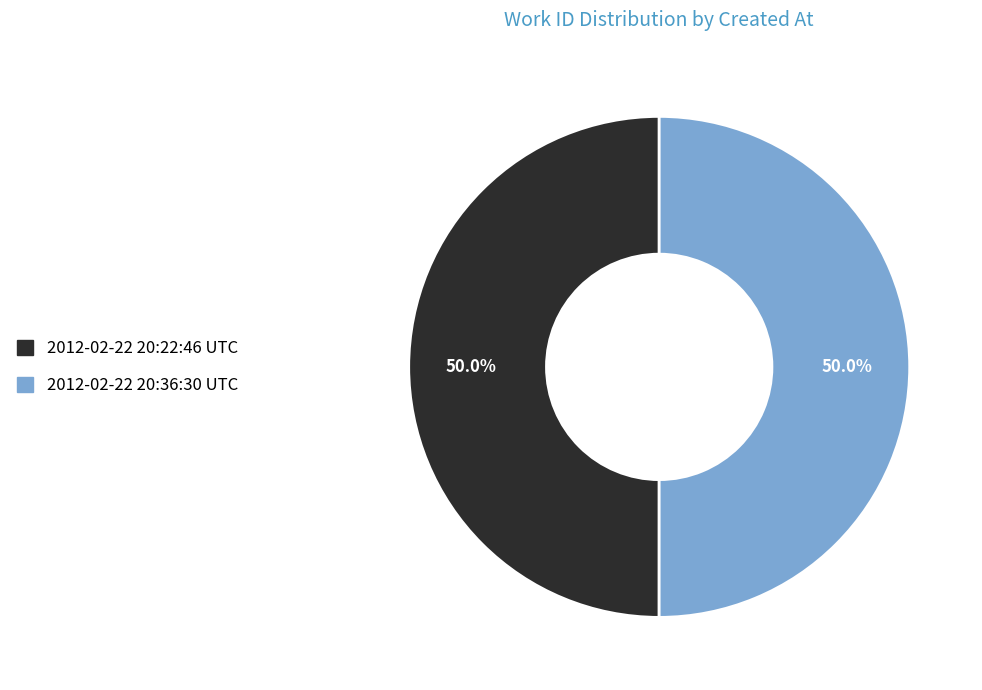

To the nearest percent, what is the combined percentage of 2012-02-22 20:22:46 UTC and 2012-02-22 20:36:30 UTC?

100%